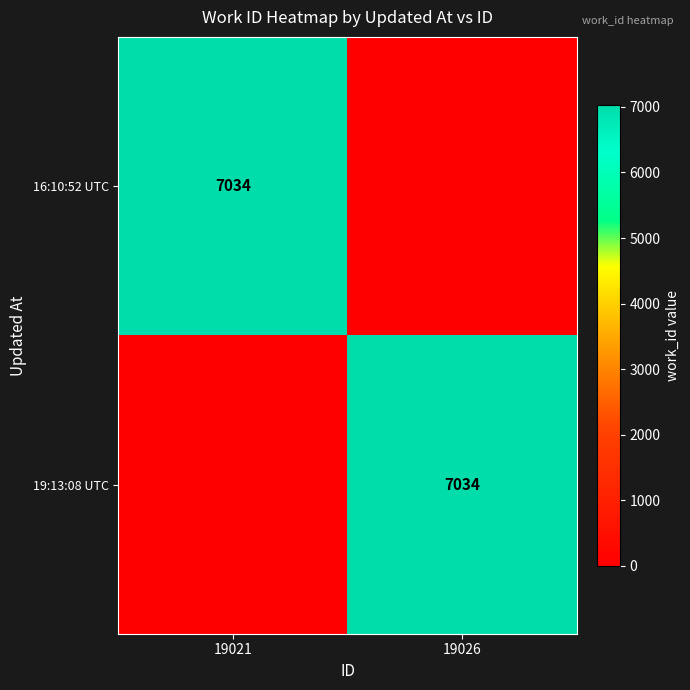

The value of 16:10:52 UTC at 19021 is 9972. True or false?

False